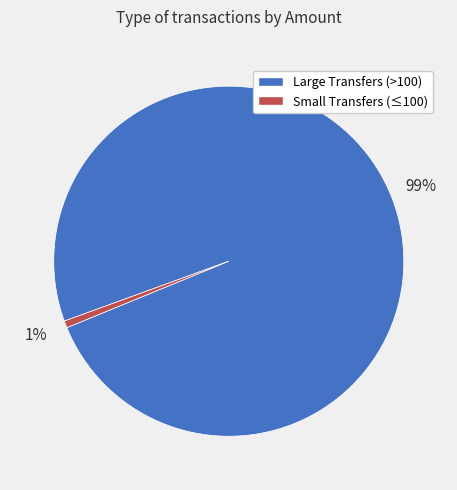

Does any single category account for the majority?

Yes